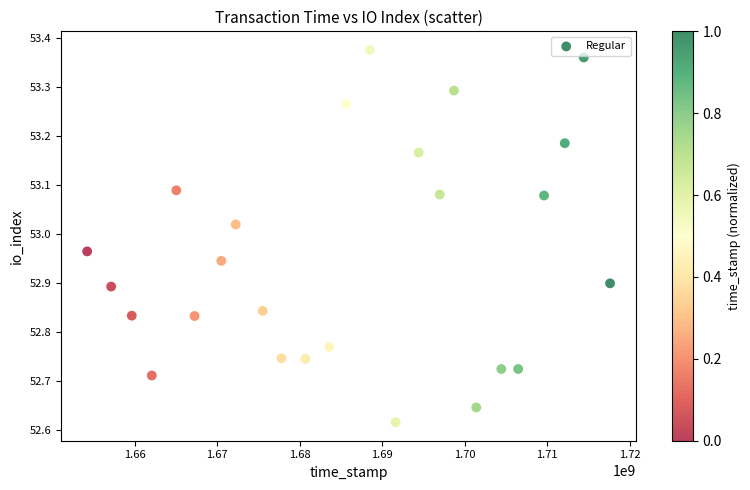

What is the range of X values (max minus min)?

63388758.5